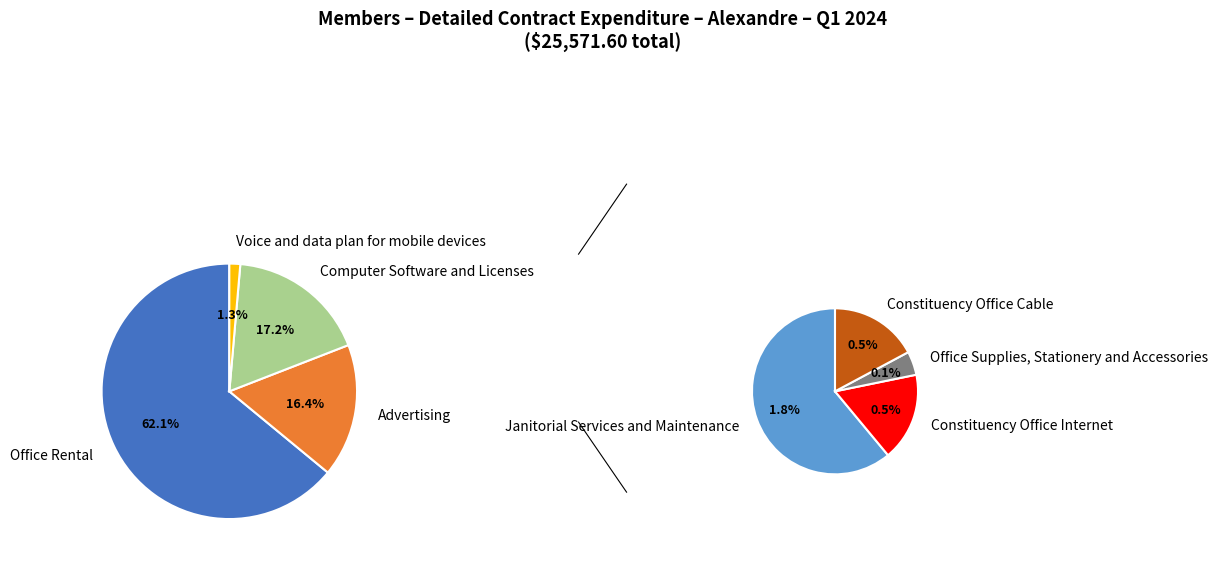

Does Office Supplies, Stationery and Accessories represent more than half of the total?

No